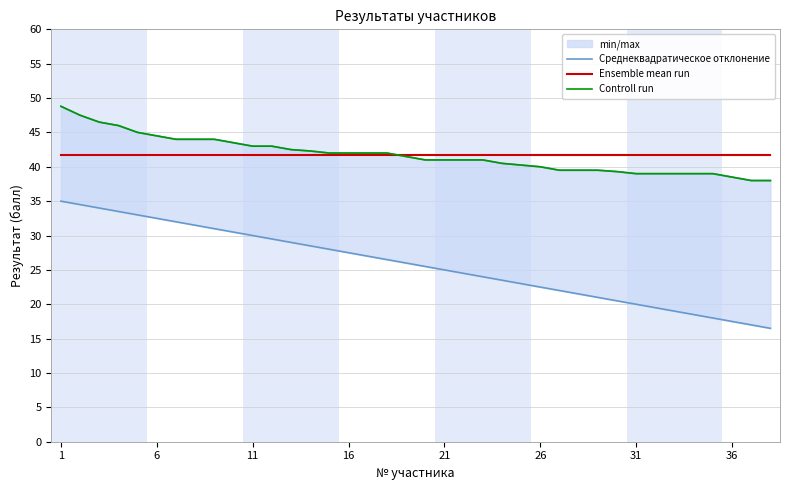

What is the average value of the Controll run series?

41.7